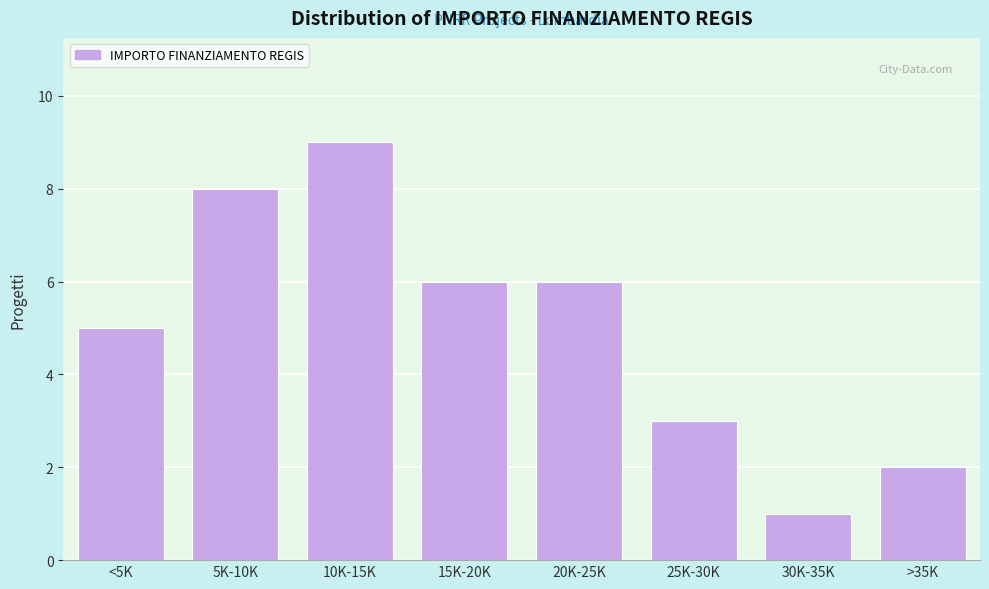

Reading left to right, transcribe all the data shown in this chart.

5	8	9	6	6	3	1	2